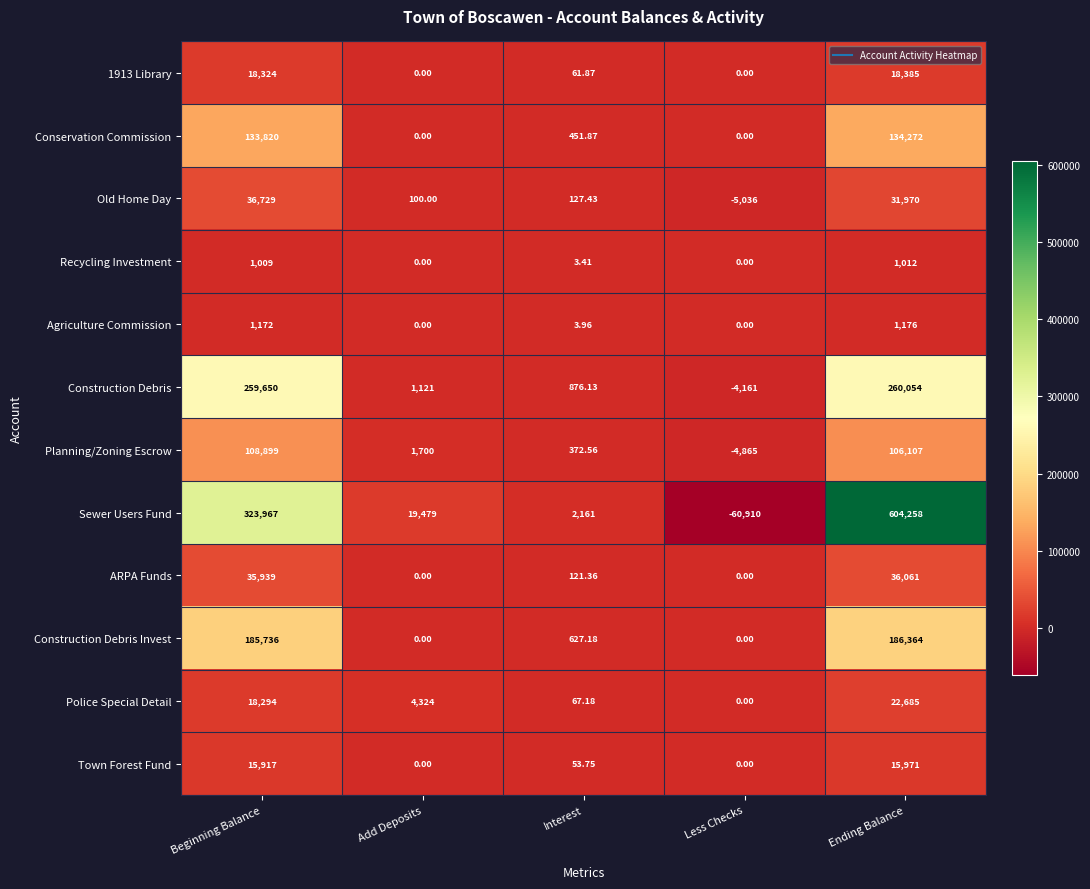

Between Add Deposits and Less Checks, which series saw the biggest shift?

Sewer Users Fund